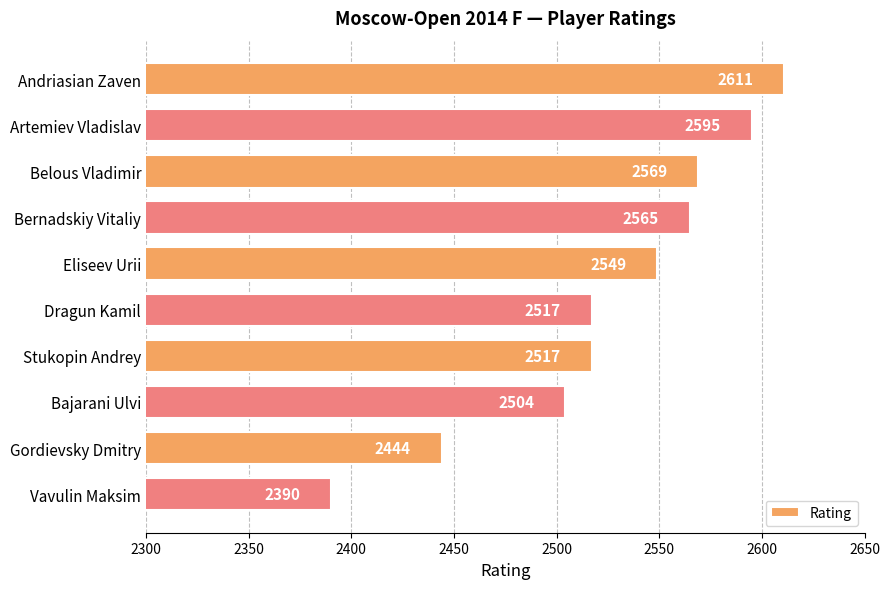

What is the change in value from Stukopin Andrey to Bajarani Ulvi?

-13